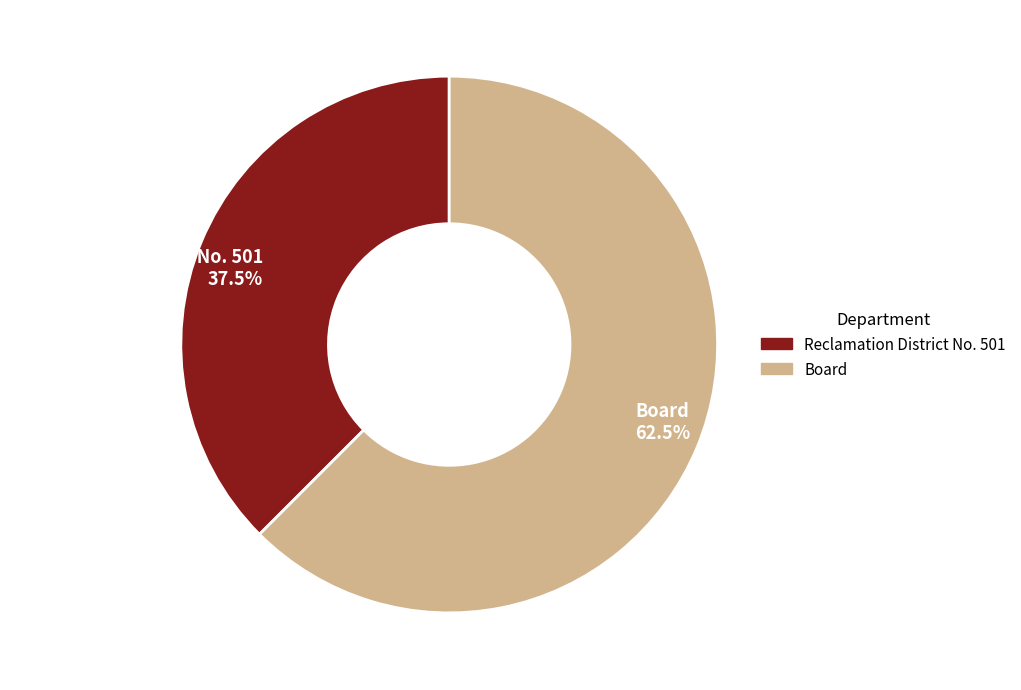

Approximately how many times larger is the value at Reclamation District No. 501 compared to Board?

0.6